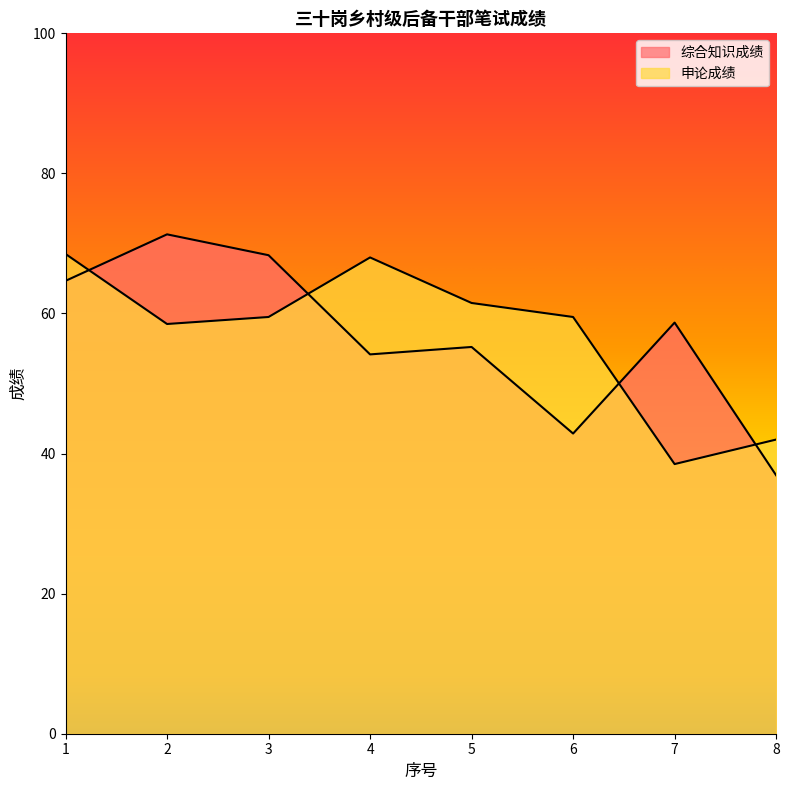

Reading right to left, transcribe all the data shown in this chart.

综合知识成绩: 8=36.9	7=58.7	6=42.9	5=55.2	4=54.2	3=68.3	2=71.3	1=64.7
申论成绩: 8=42.0	7=38.5	6=59.5	5=61.5	4=68.0	3=59.5	2=58.5	1=68.5